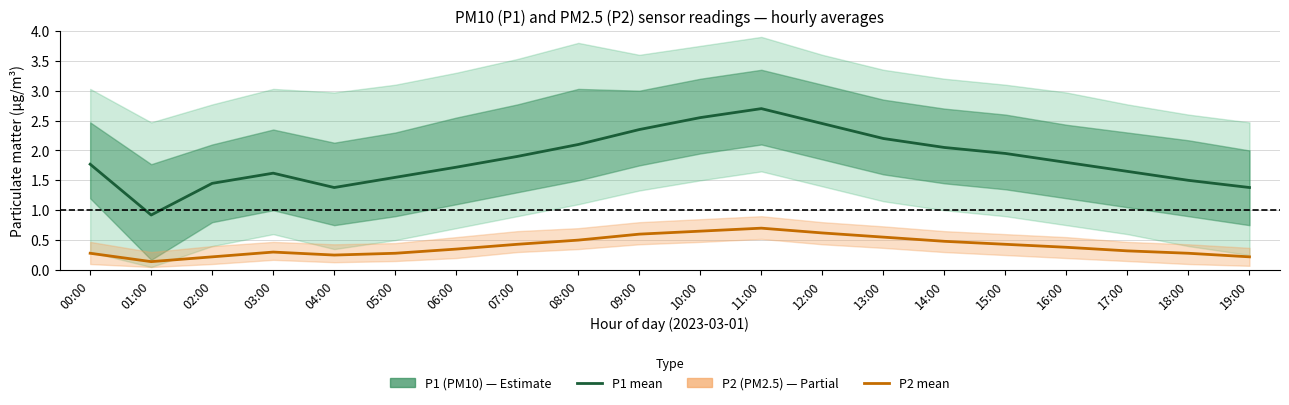

At which label does P1 (PM10) first exceed 1?

00:00